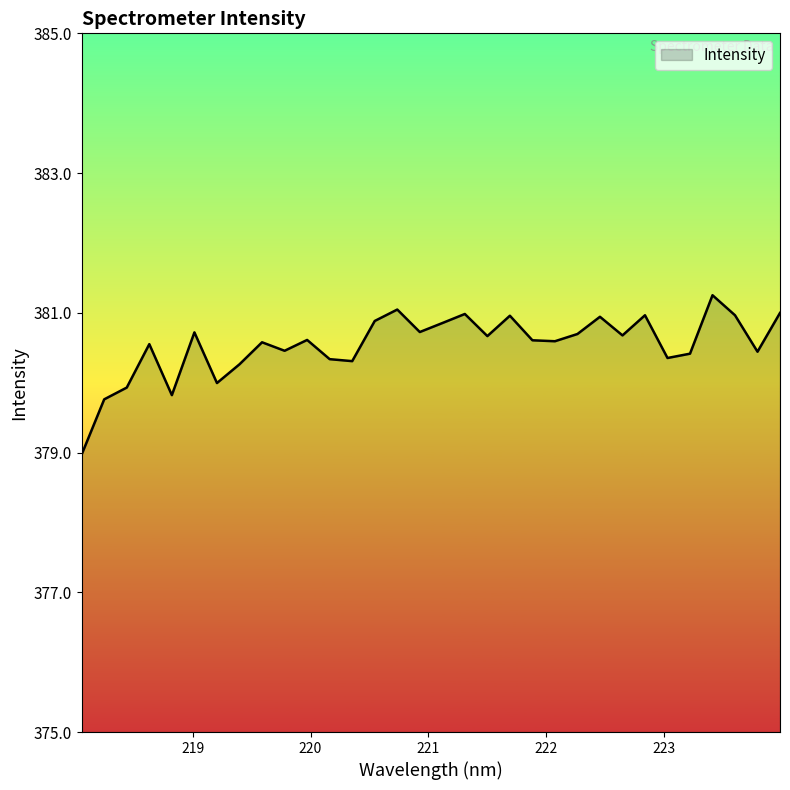

What is the difference between the maximum and minimum values?

2.3